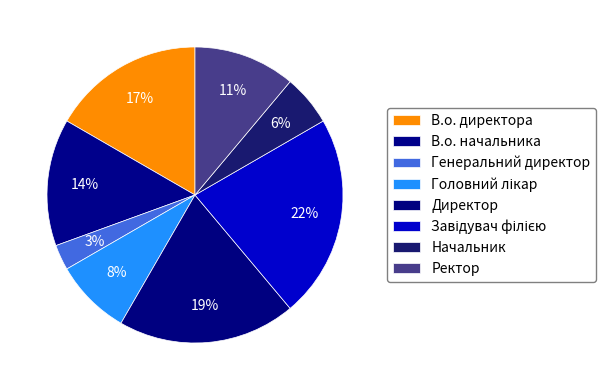

The Завідувач філією slice represents 22% of the pie. True or false?

True